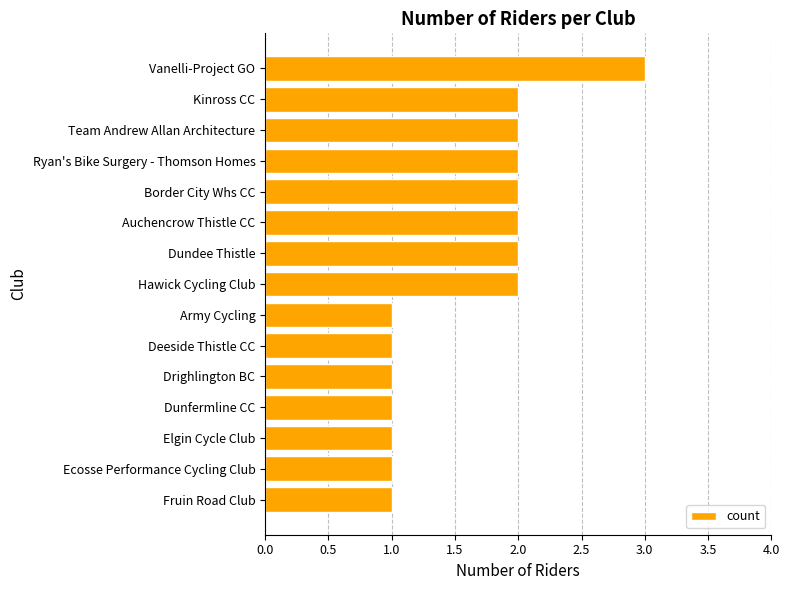

What is the maximum value shown in the chart?

3